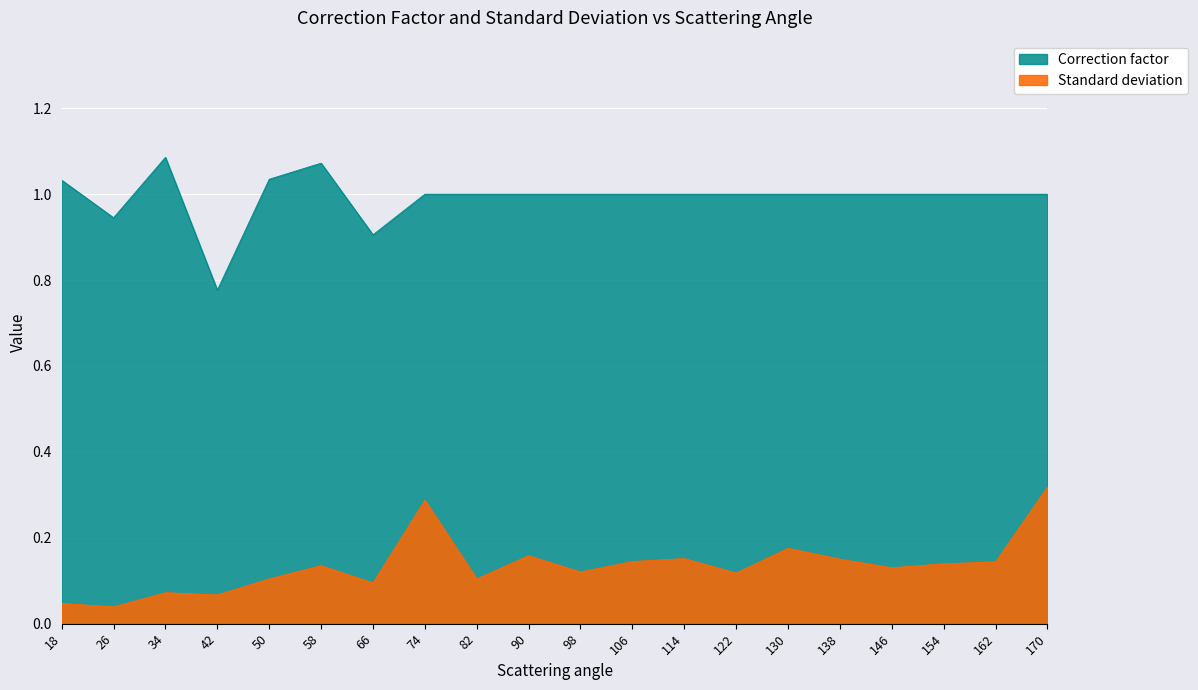

Which series has the largest range (max minus min)?

Correction factor